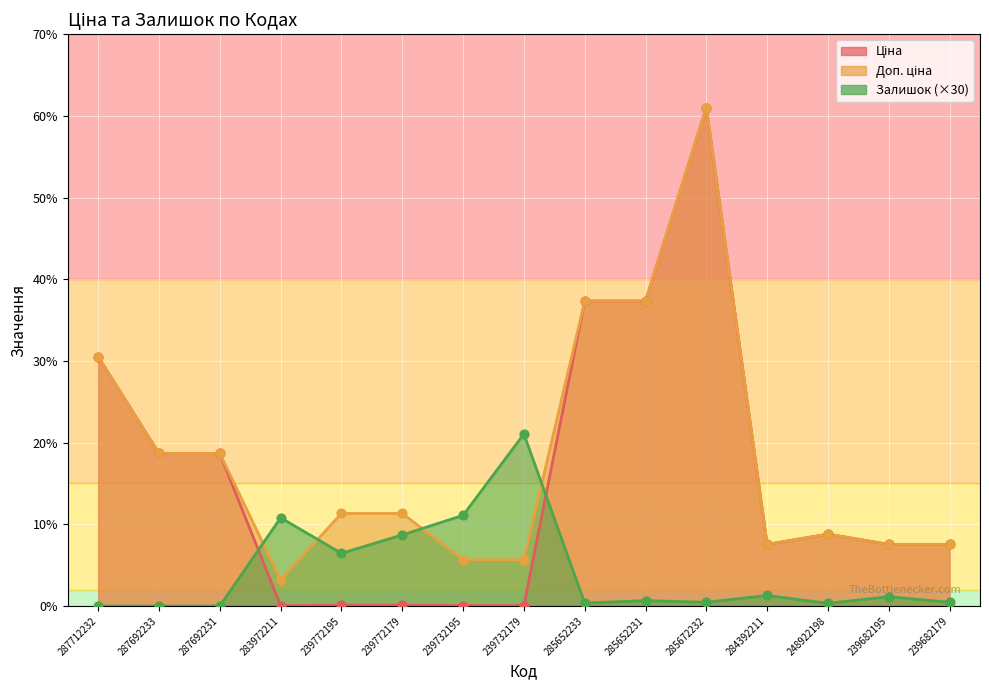

Which series has the largest total across all categories?

Доп. ціна